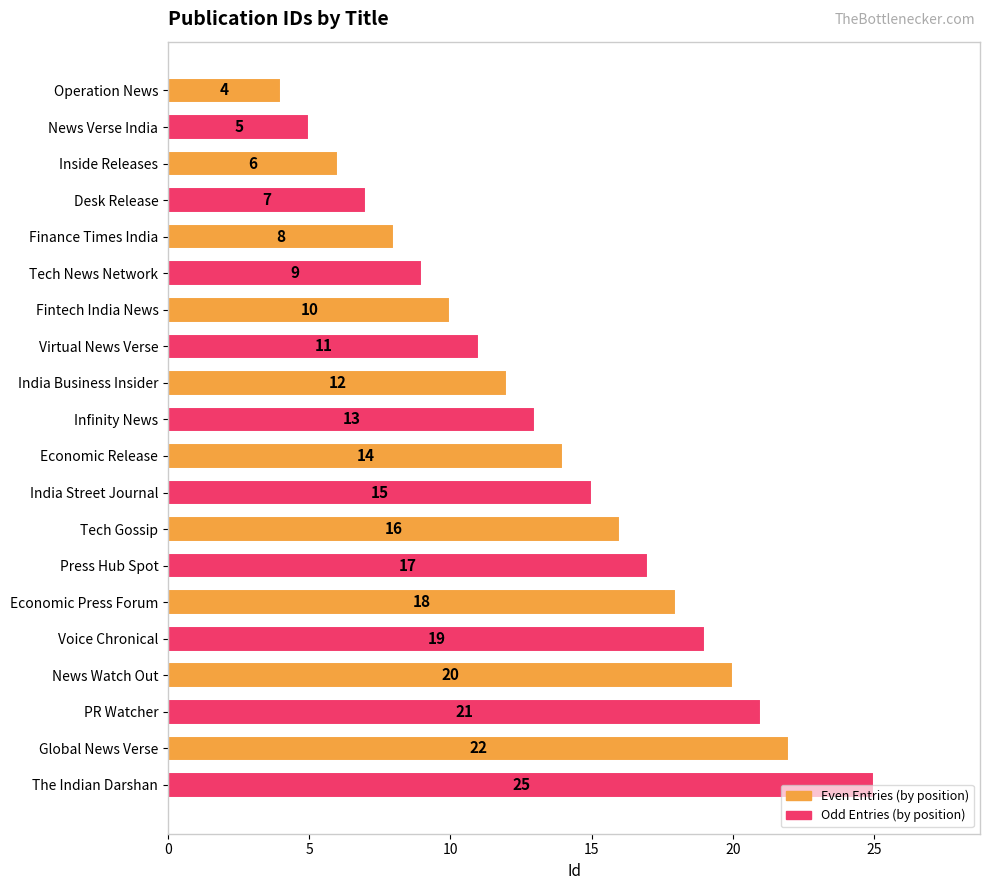

At which category does the chart reach its minimum across all series?

Operation News